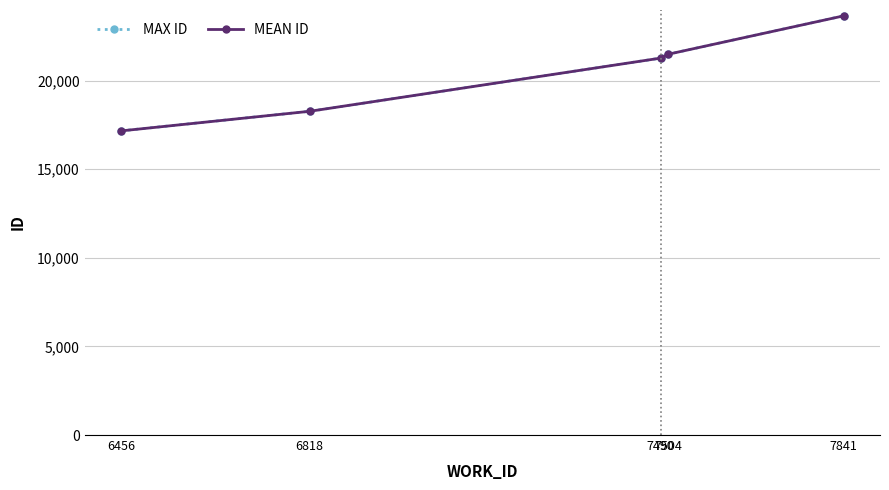

The MAX ID series shows 3657.4 at 6818. True or false?

False